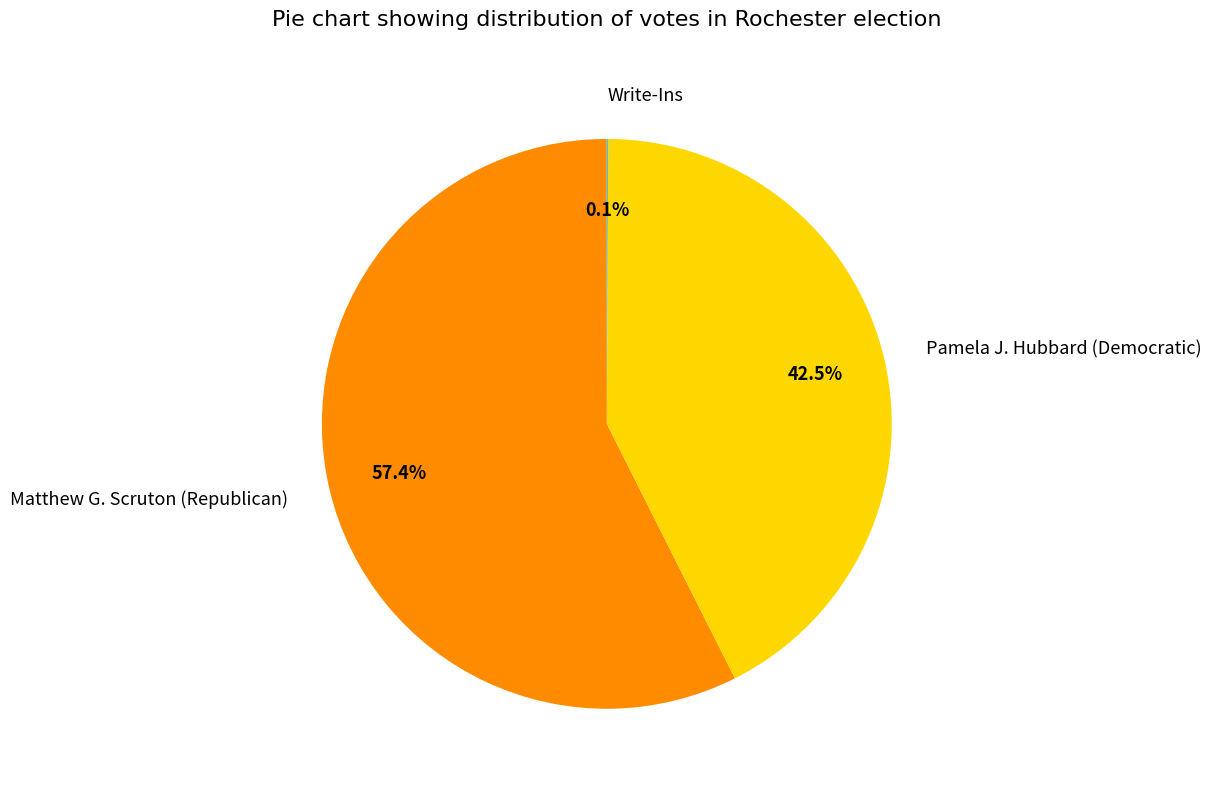

Is Pamela J. Hubbard (Democratic) the majority of the pie?

No